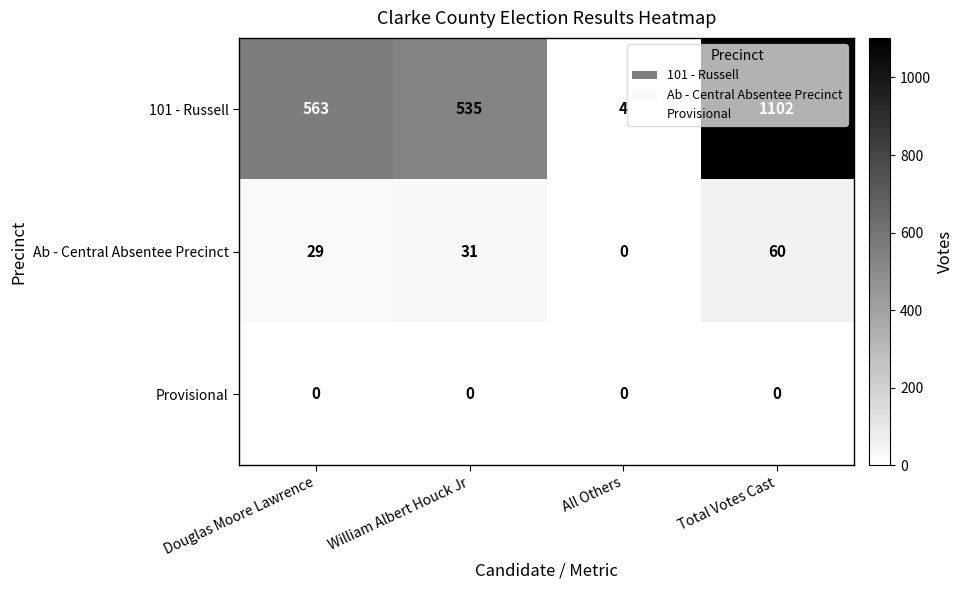

Read the 101 - Russell value at William Albert Houck Jr.

535